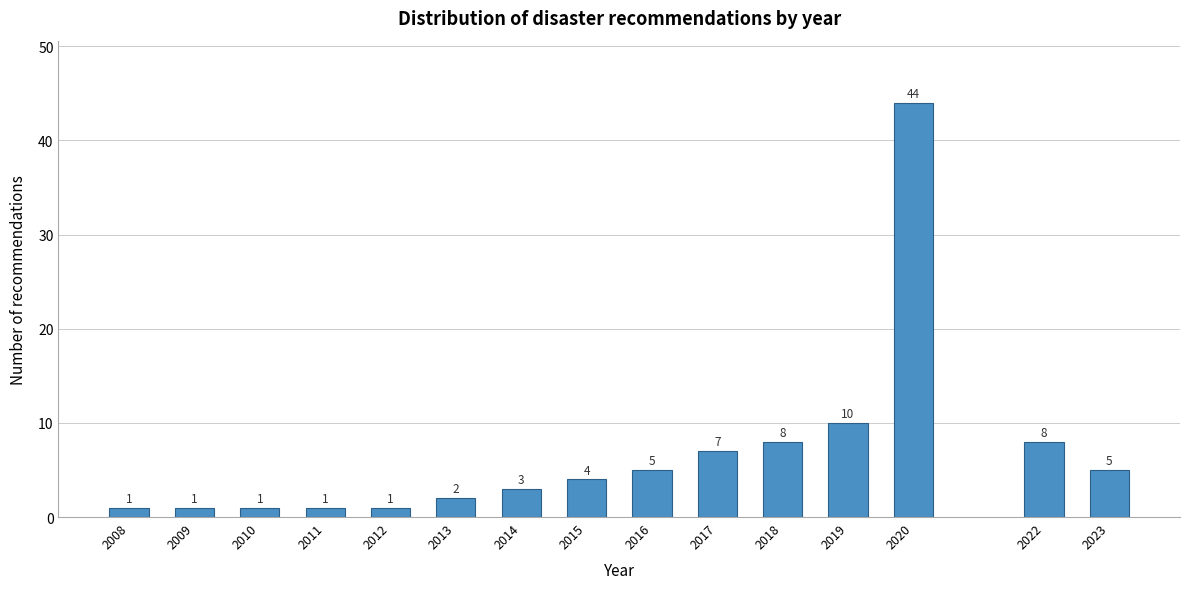

Reading left to right, what are all the values shown in this chart?

2008=1	2009=1	2010=1	2011=1	2012=1	2013=2	2014=3	2015=4	2016=5	2017=7	2018=8	2019=10	2020=44	2022=8	2023=5